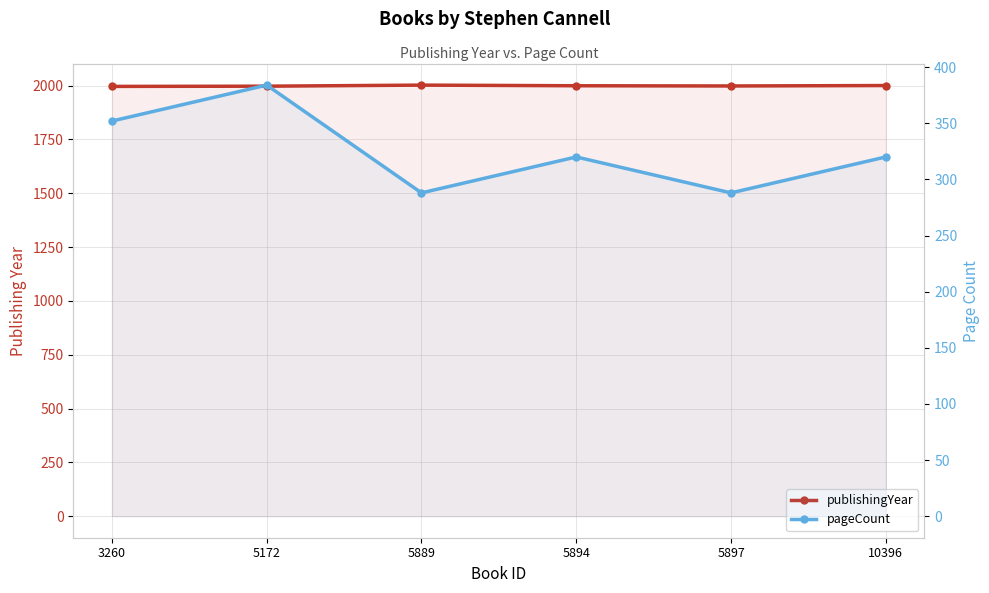

In pageCount, how many points are higher than both neighbors (excluding endpoints)?

2